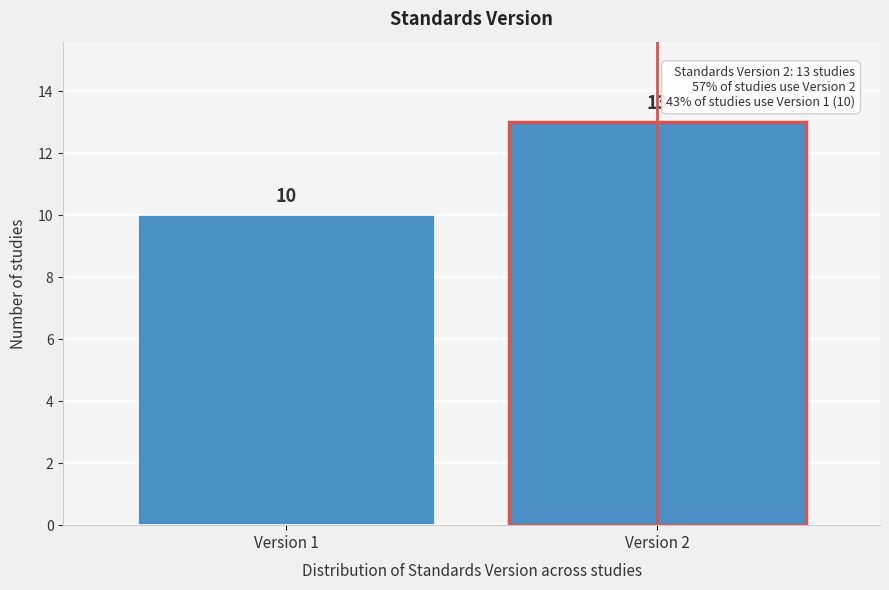

Reading left to right, what are all the values shown in this chart?

Version 1=10	Version 2=13